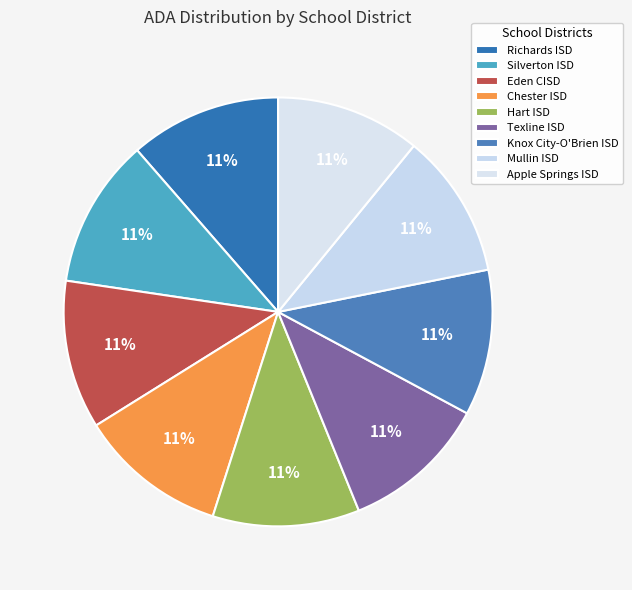

Approximately how many times larger is the value at Texline ISD compared to Apple Springs ISD?

1.0